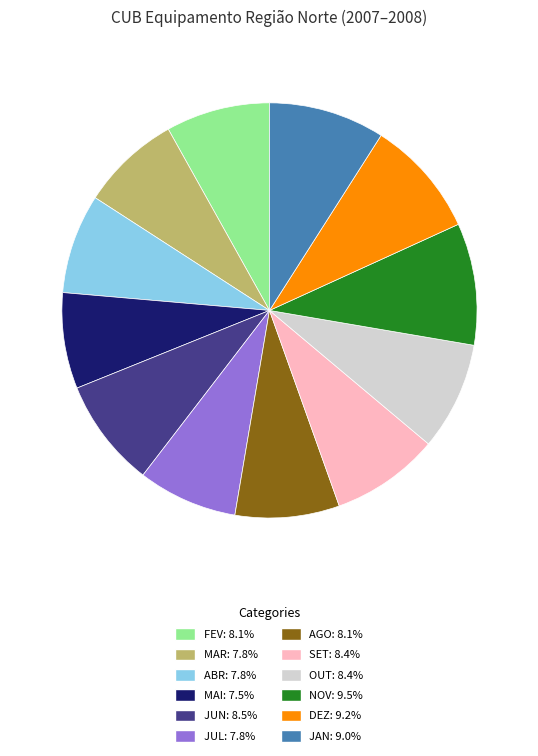

Is there a majority slice in this chart?

No